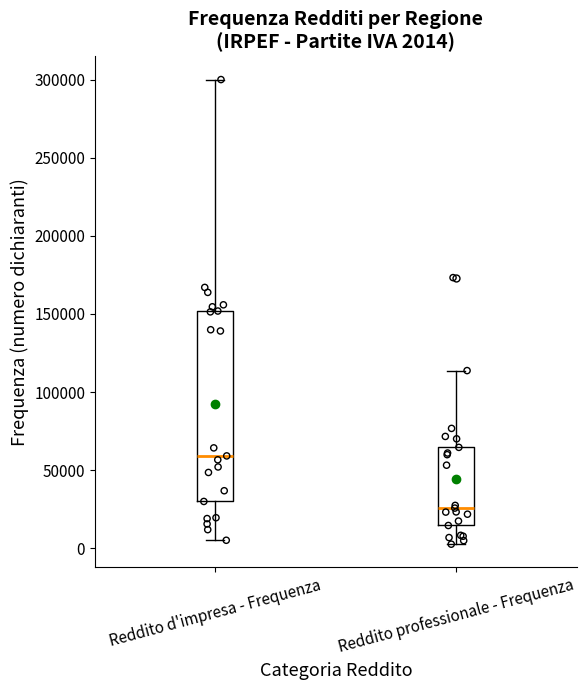

Comparing the boxes themselves (not the whiskers), which one is the tallest?

Reddito d'impresa - Frequenza